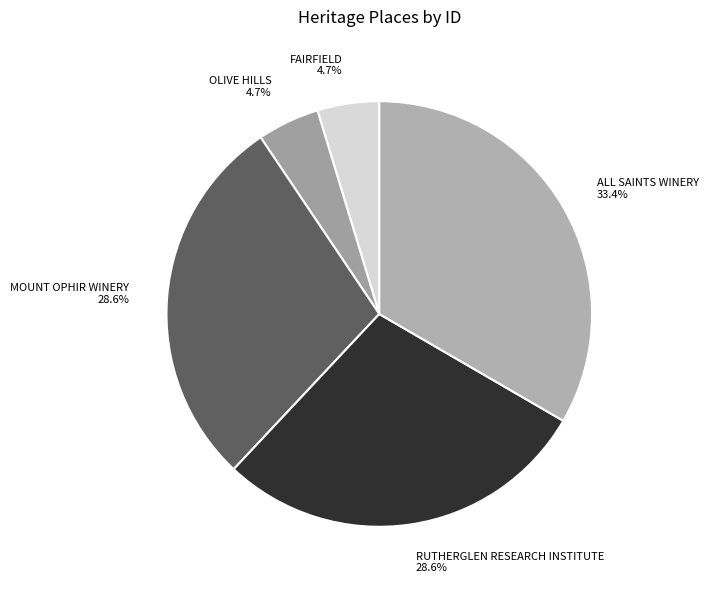

Approximately how many times larger is the value at ALL SAINTS WINERY compared to RUTHERGLEN RESEARCH INSTITUTE?

1.2